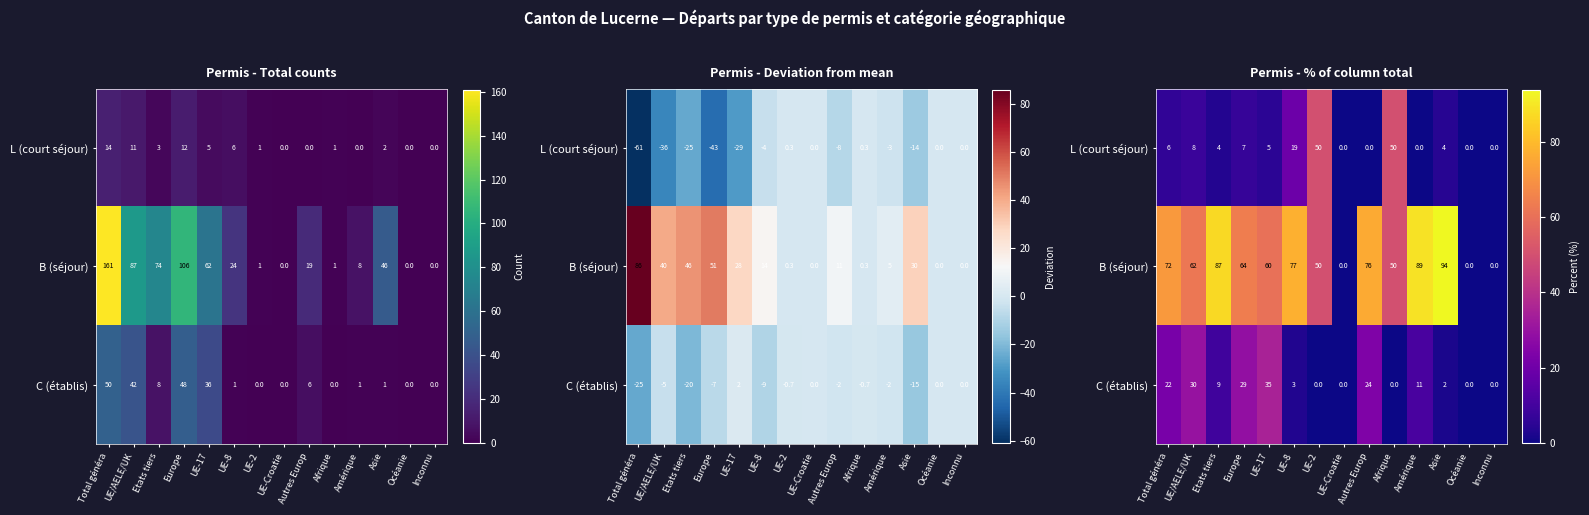

What is the difference between the second highest and second lowest values in the C (établis) series?

30.0